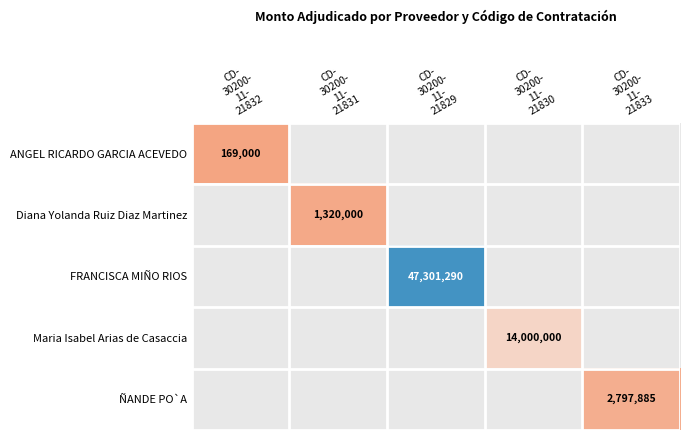

At which category does the chart reach its peak across all series?

CD-
30200-
11-
21829